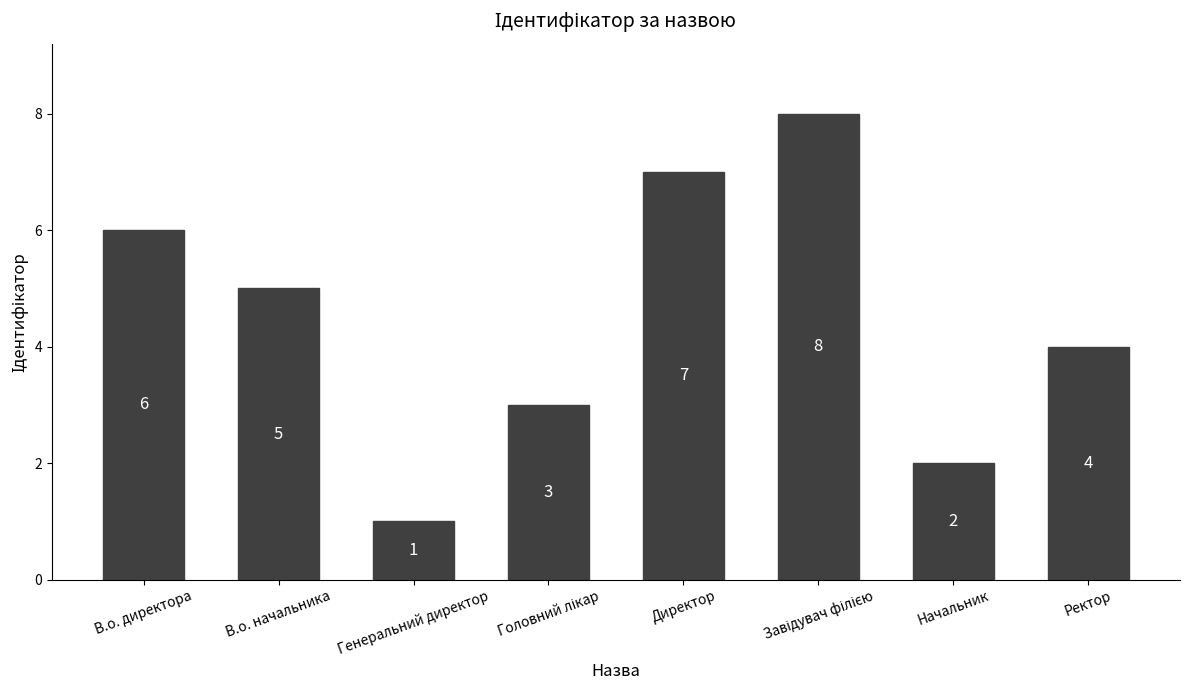

Is it true that the value at Директор is 7?

True